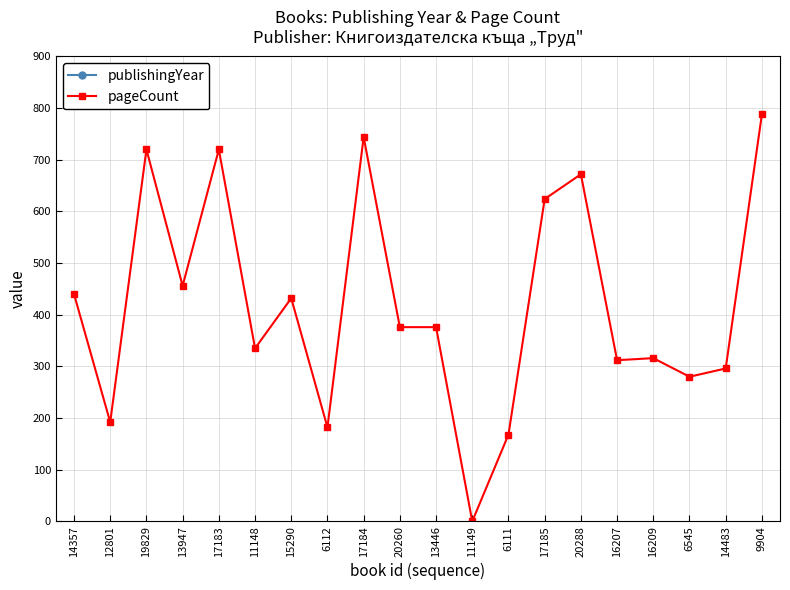

Is it true that publishingYear equals 2013 at 6545?

True